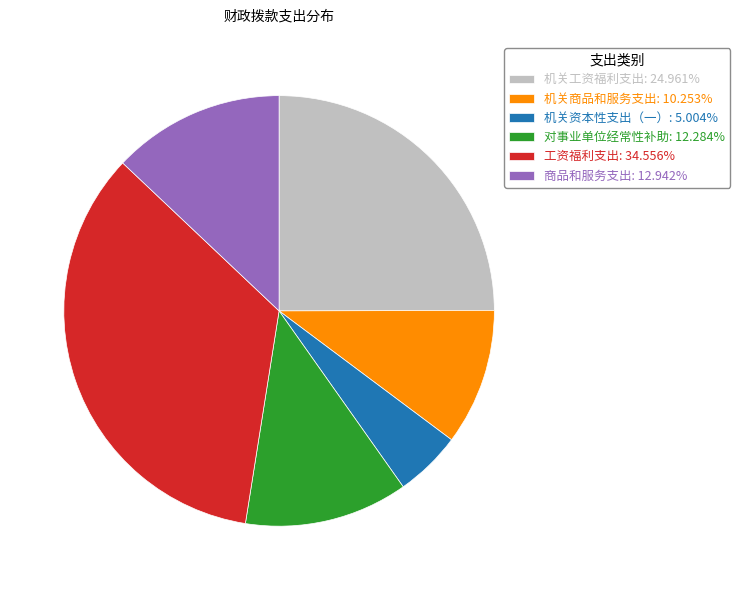

Approximately how many times larger is the value at 工资福利支出 compared to 商品和服务支出?

2.7